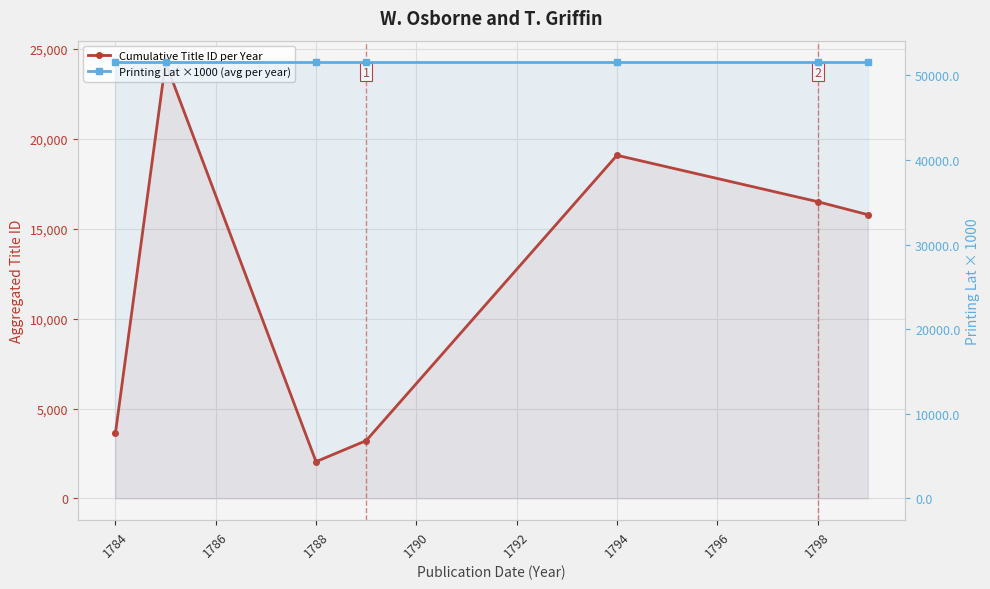

Is the value of Printing Lat ×1000 (avg per year) at 1784 greater than the value of Cumulative Title ID per Year at 1788?

Yes